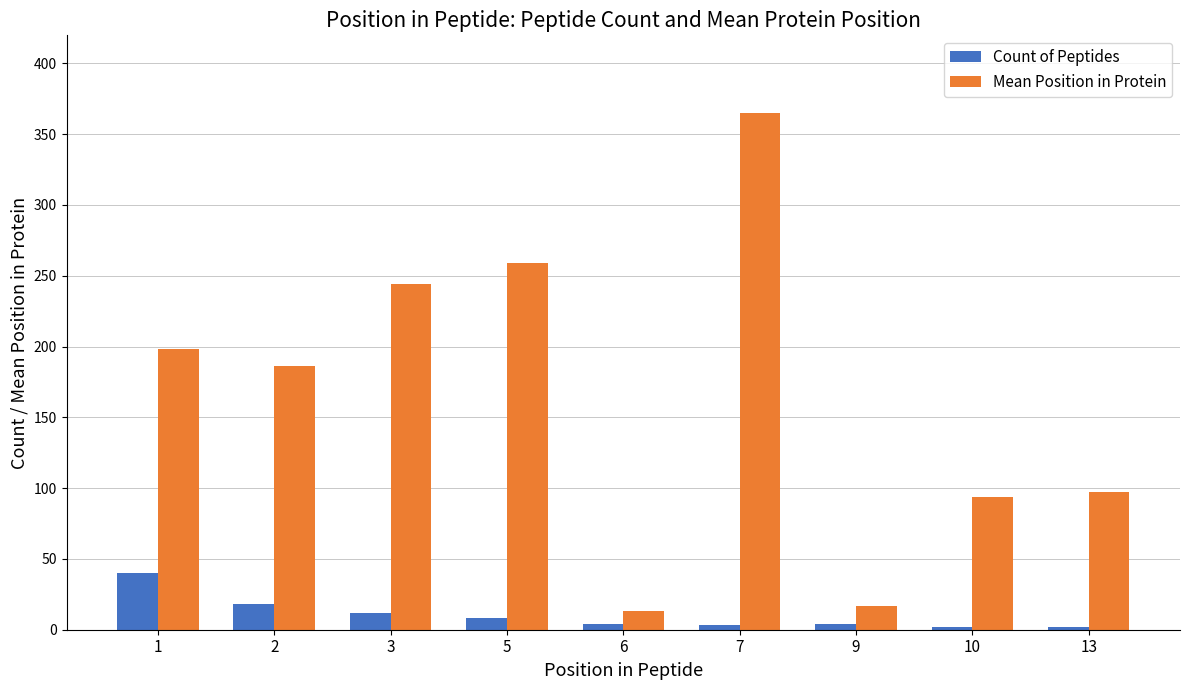

At which category is the sum across all series the highest?

7